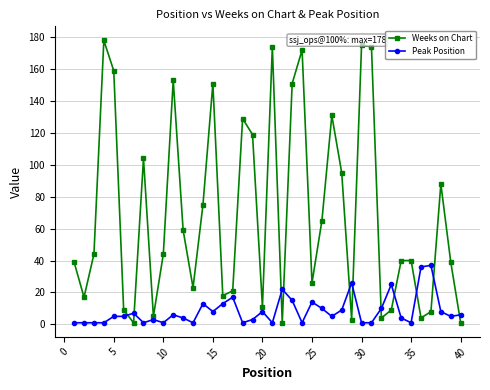

What is the sum of all Peak Position values?

337